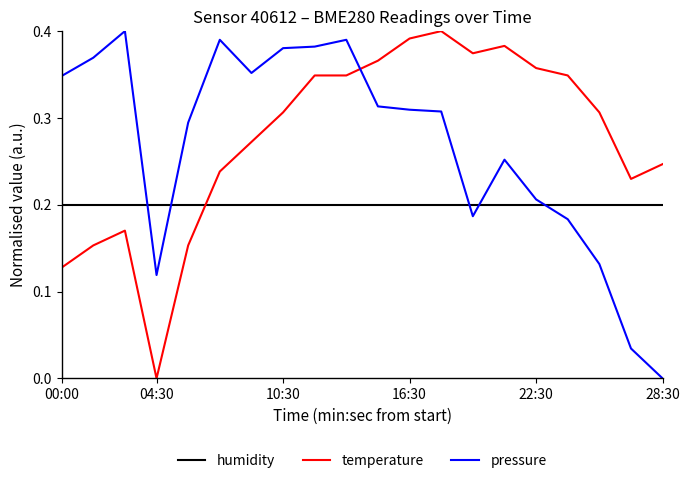

True or false: humidity and pressure cross at least once.

True